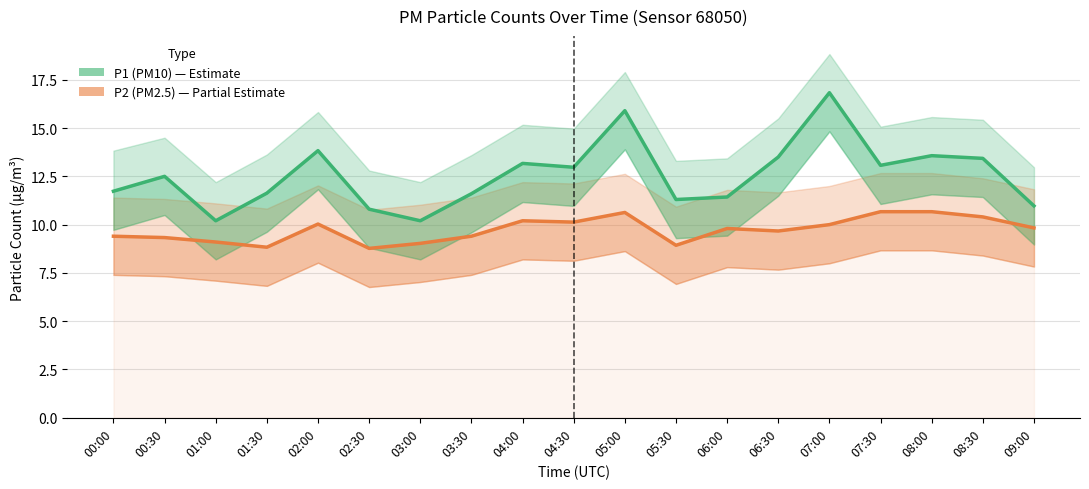

What is the difference between the maximum and minimum values in the P1 (PM10) series?

6.6